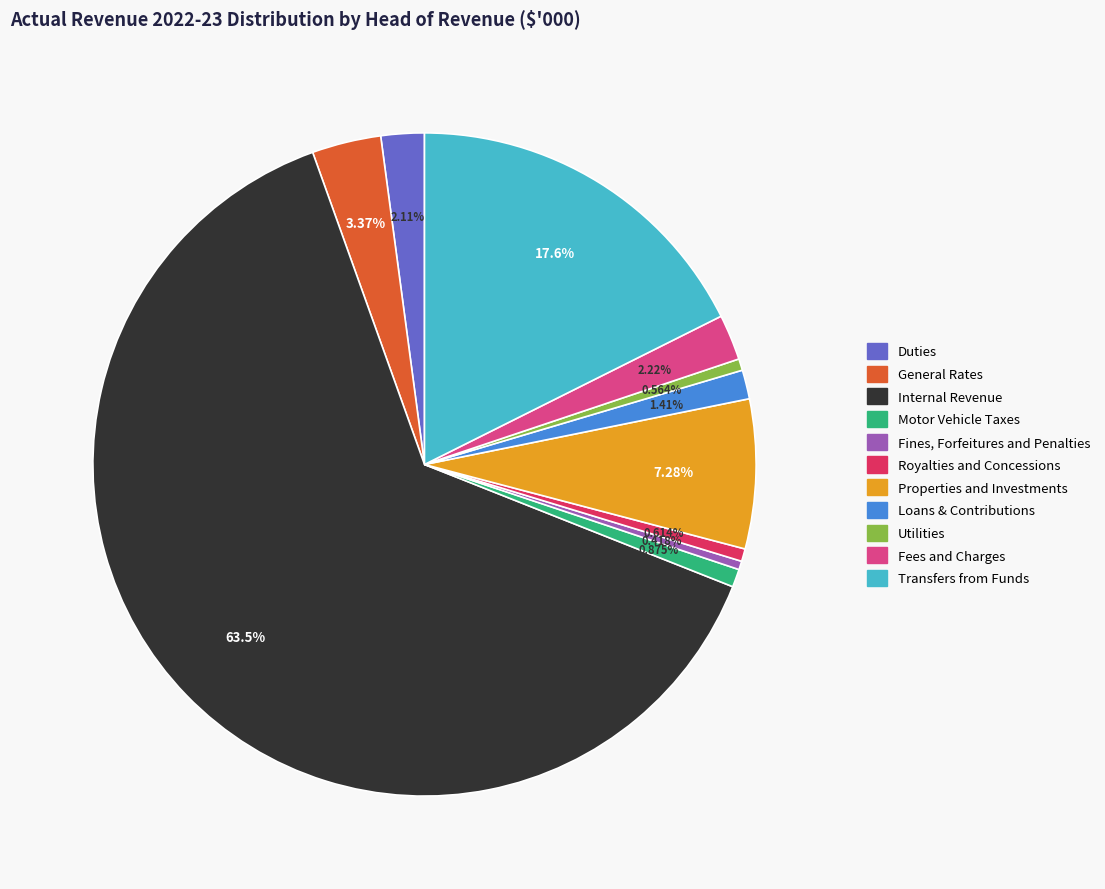

Is there any slice that represents more than half of the pie?

Yes